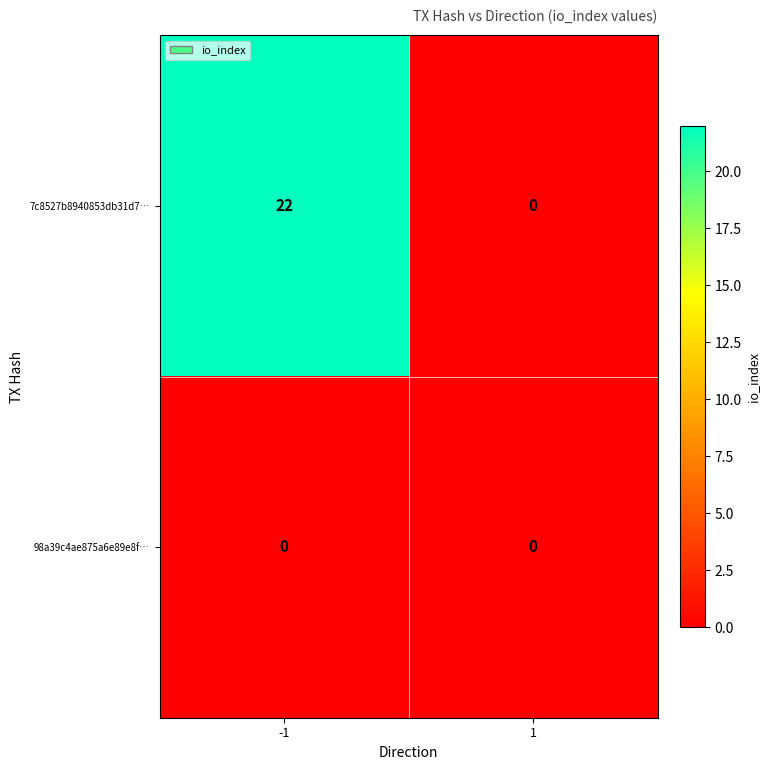

Which series changed the most between -1 and 1?

7c8527b8940853db31d7…